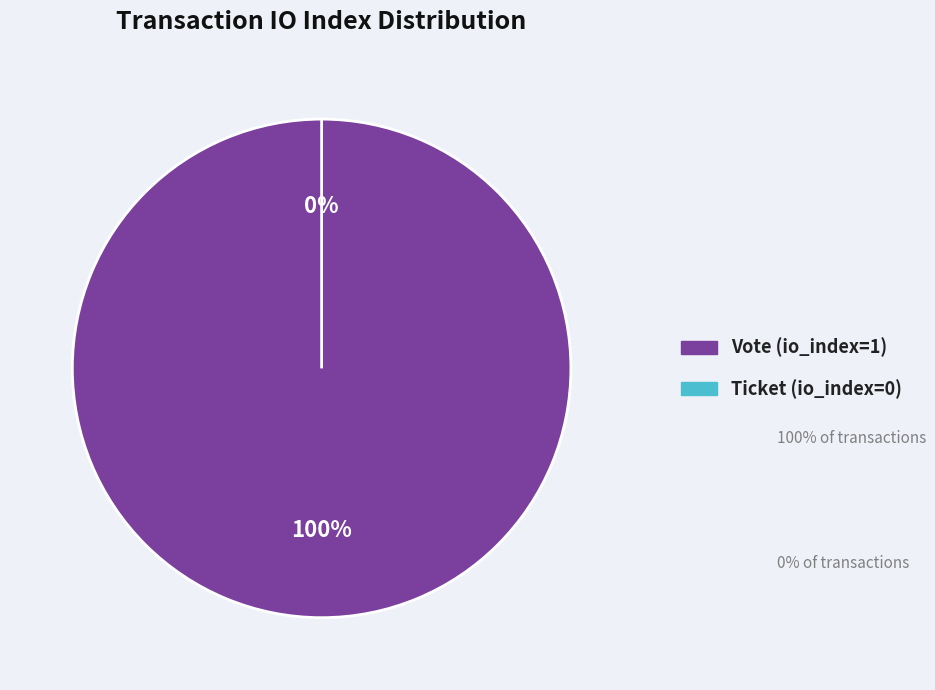

Is Ticket (io_index=0) the majority of the pie?

No